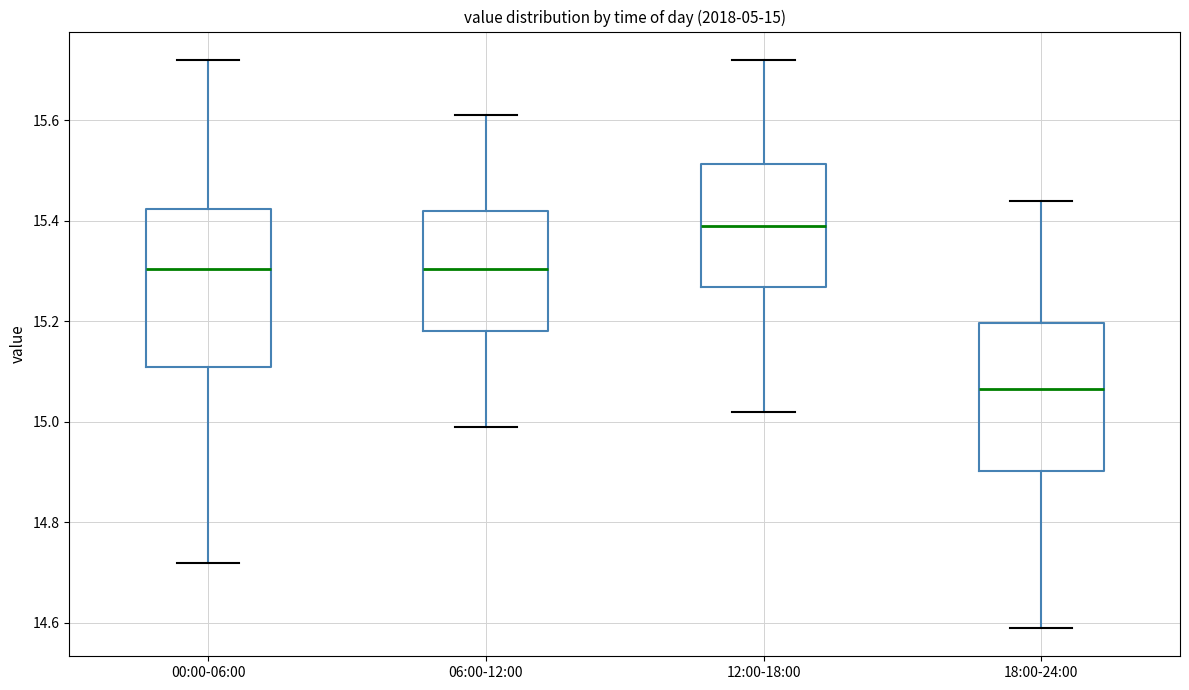

Which box has the lowest median line?

18:00-24:00